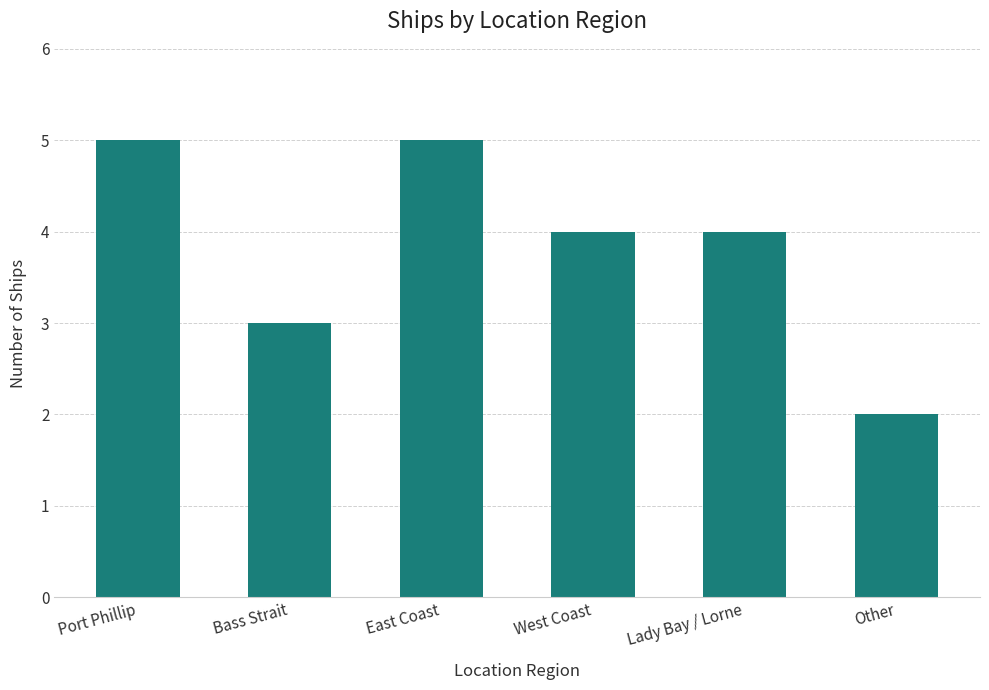

What is the difference between the maximum and minimum values?

3